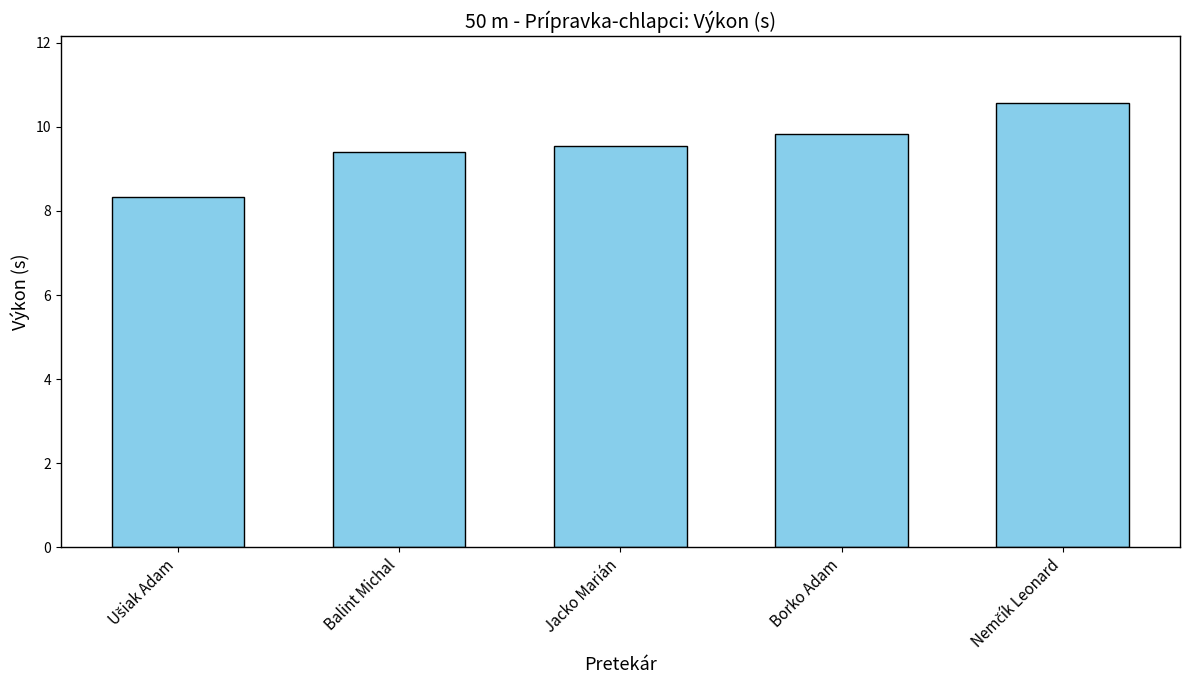

What is the approximate value at Jacko Marián?

9.6